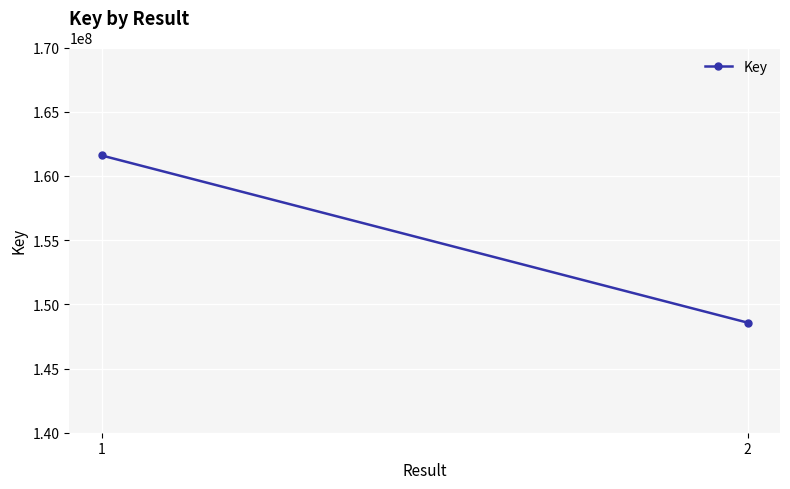

What is the difference between the maximum and minimum values?

13020536